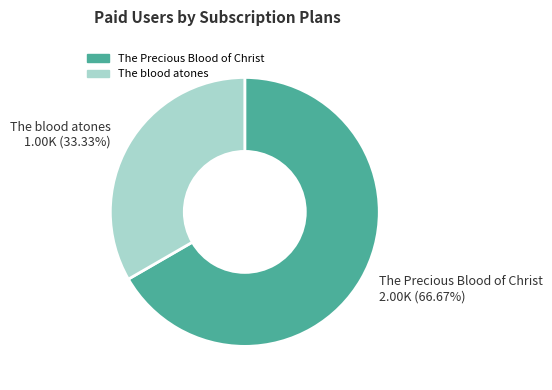

How much of the chart is everything except The Precious Blood of Christ?

33.3%